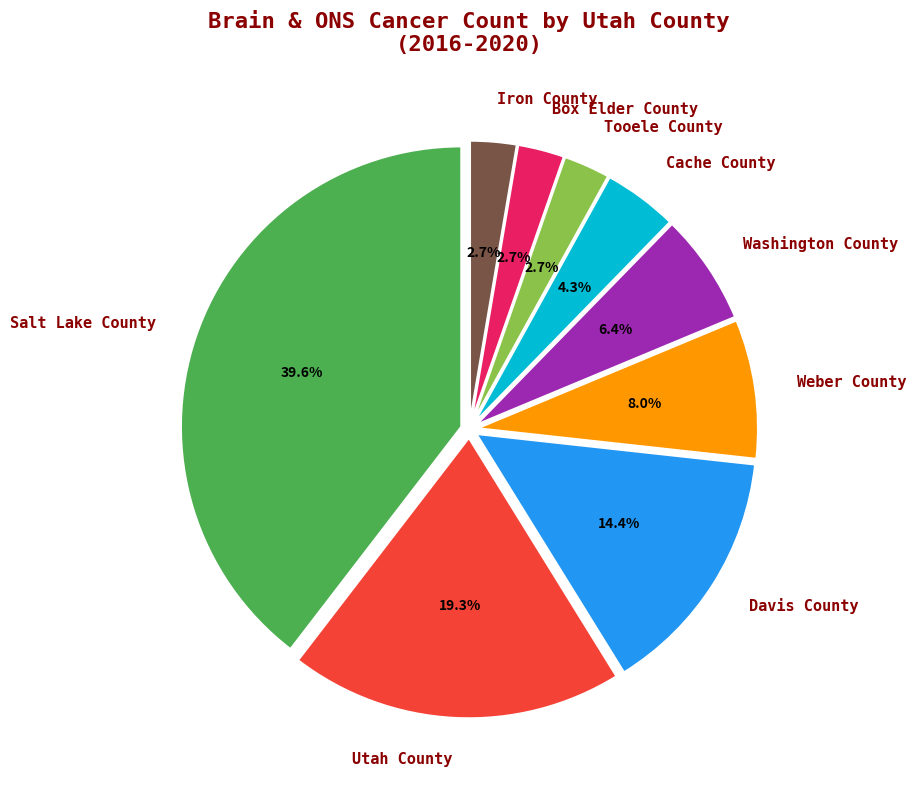

Is it true that Utah County is 12% of the pie?

False